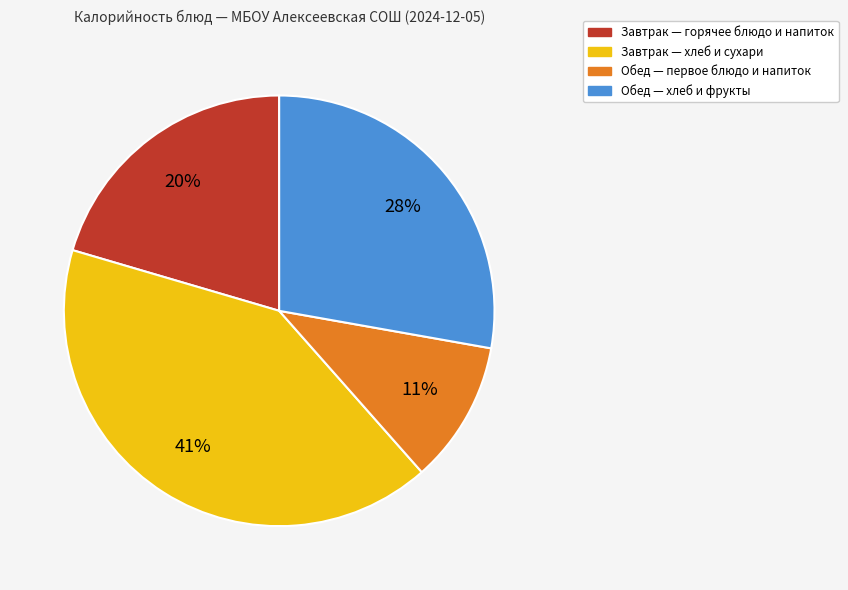

Is there a majority slice in this chart?

No